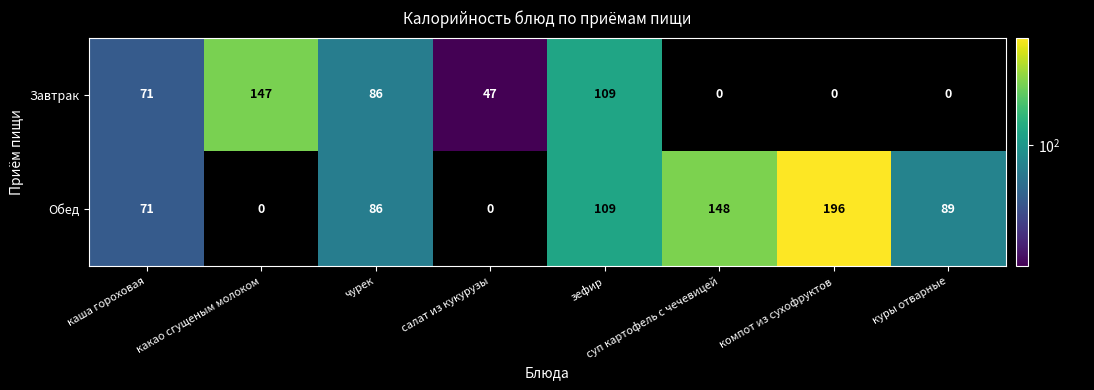

The value of Обед at какао сгущеным молоком is 0. True or false?

True